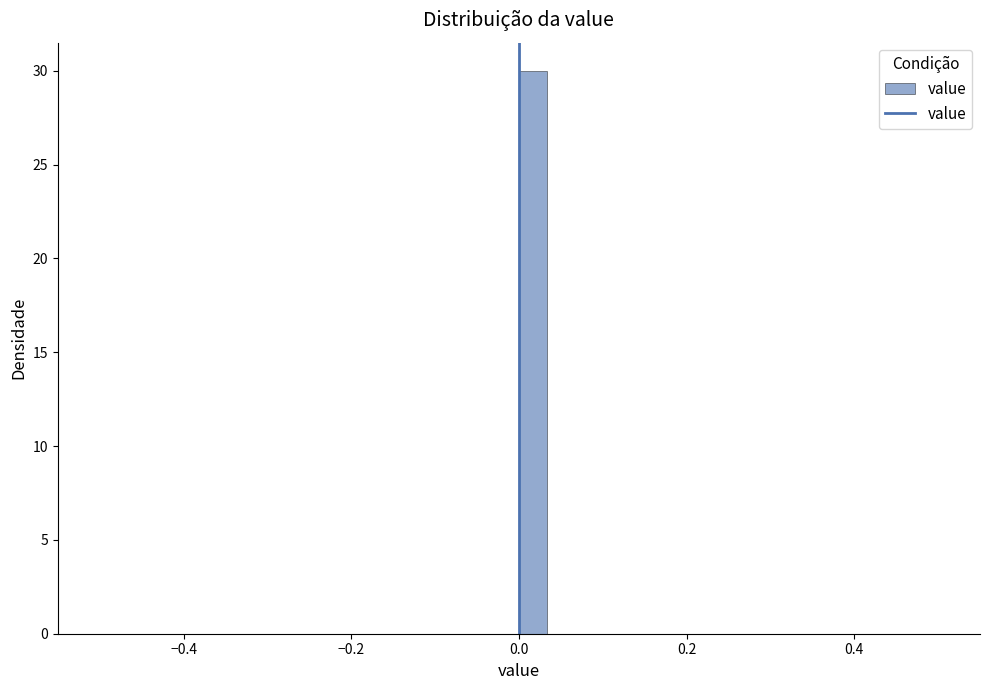

Read against the x-axis, roughly where is the centre of the tallest bar?

0.02